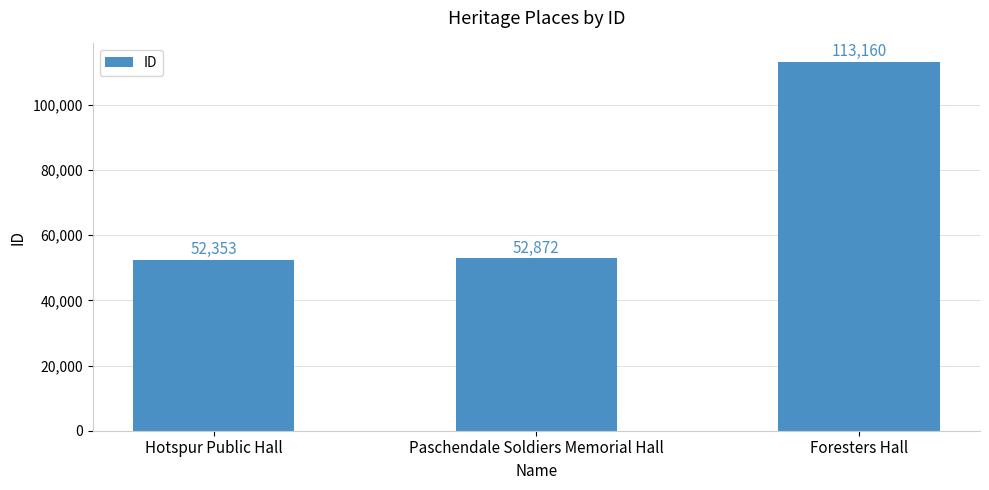

Between Paschendale Soldiers Memorial Hall and Foresters Hall, which is larger?

Foresters Hall